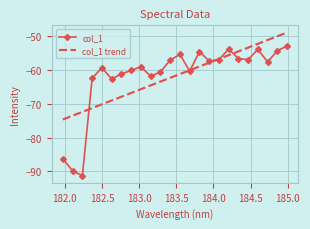

What is the greatest value displayed?

-48.9